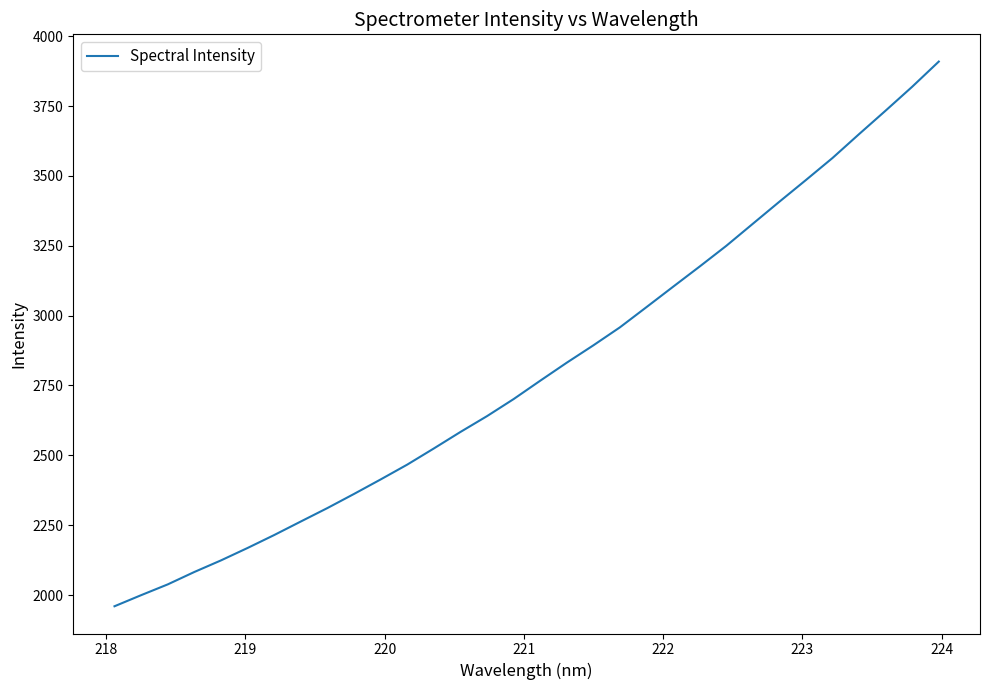

What is the sum of all values?

89761.3